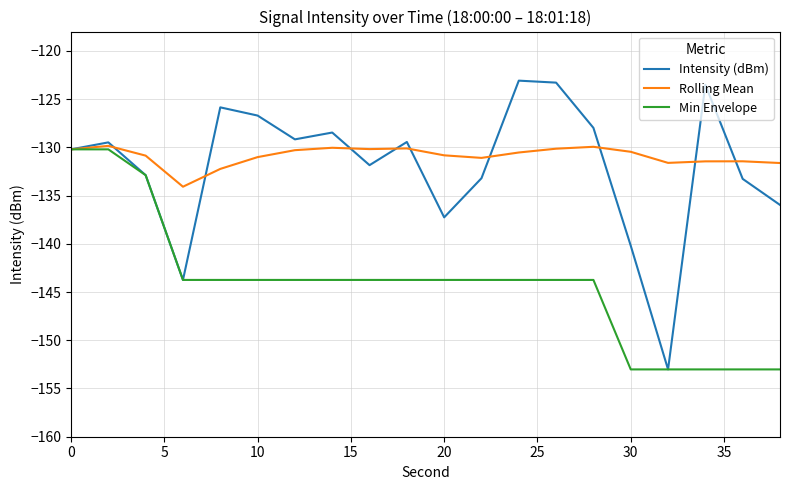

Which series has the largest total across all categories?

Rolling Mean